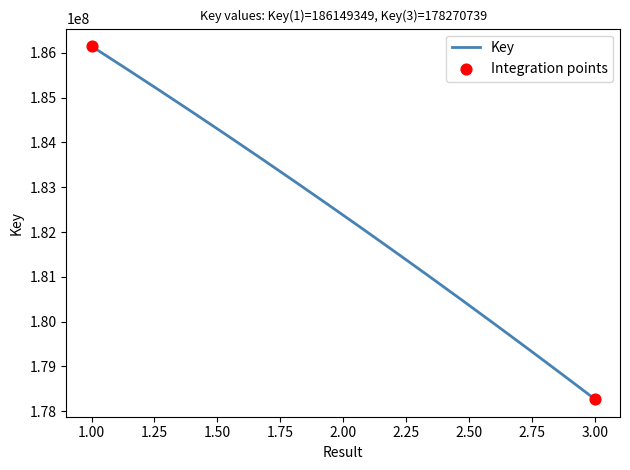

What is the difference between the maximum and minimum values?

7878610.0